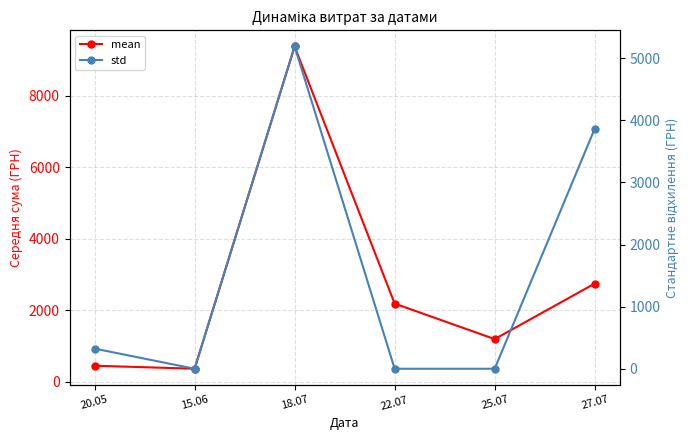

True or false: mean and std intersect in this chart.

True